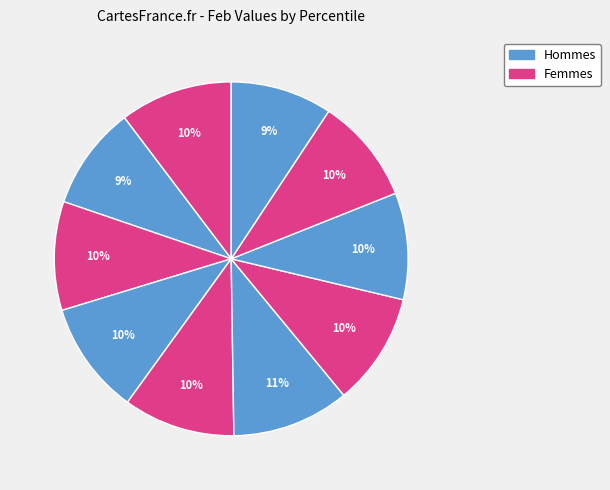

How many segments does this pie chart have?

10